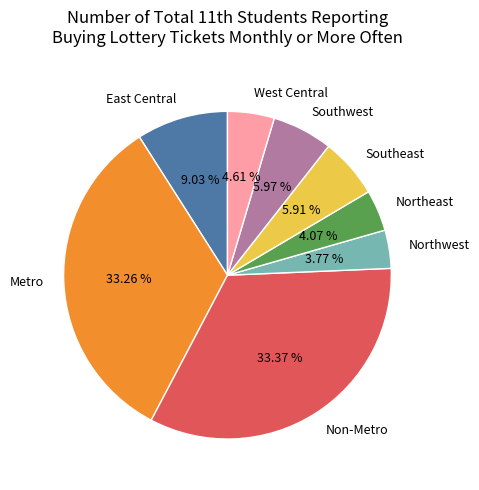

Which has a higher value, West Central or Northeast?

West Central